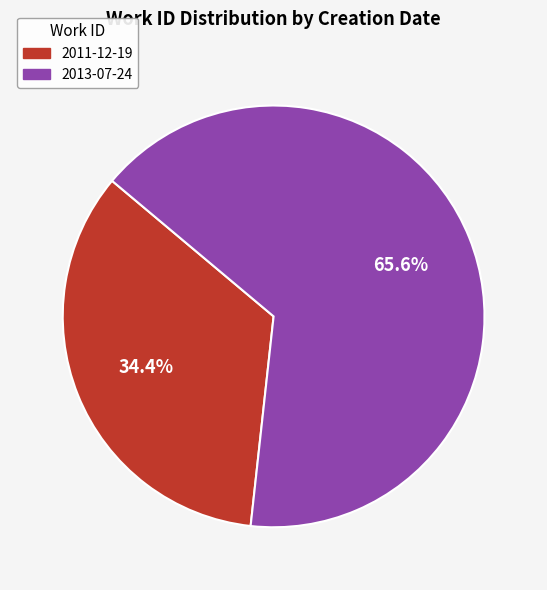

To the nearest percent, what is the difference between the 2011-12-19 and 2013-07-24 slice percentages?

31%